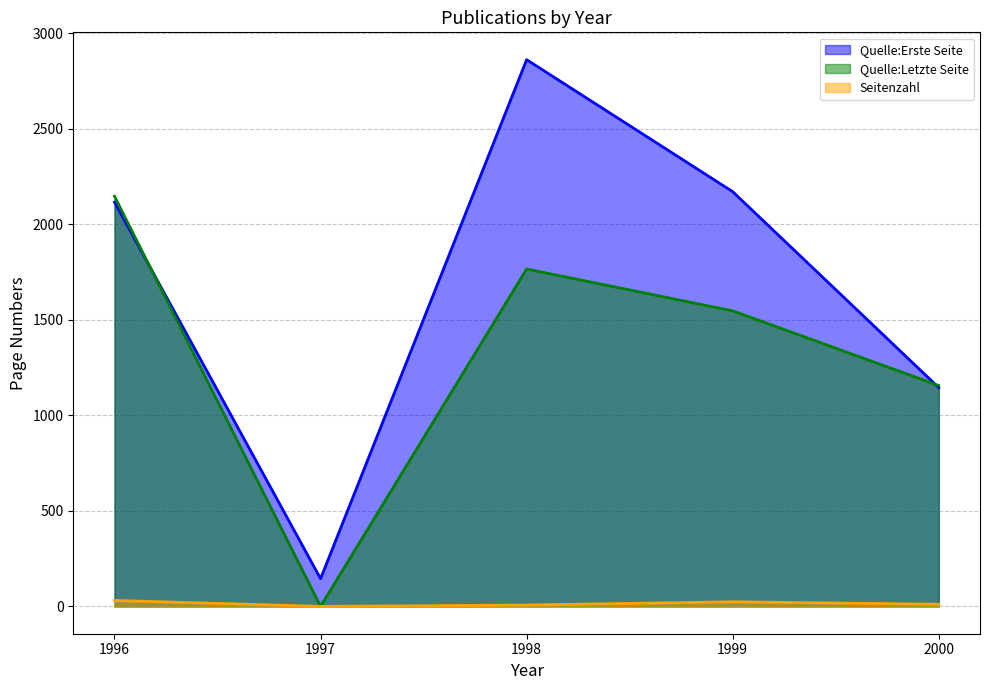

What is the difference between the maximum and second lowest values in the Seitenzahl series?

21